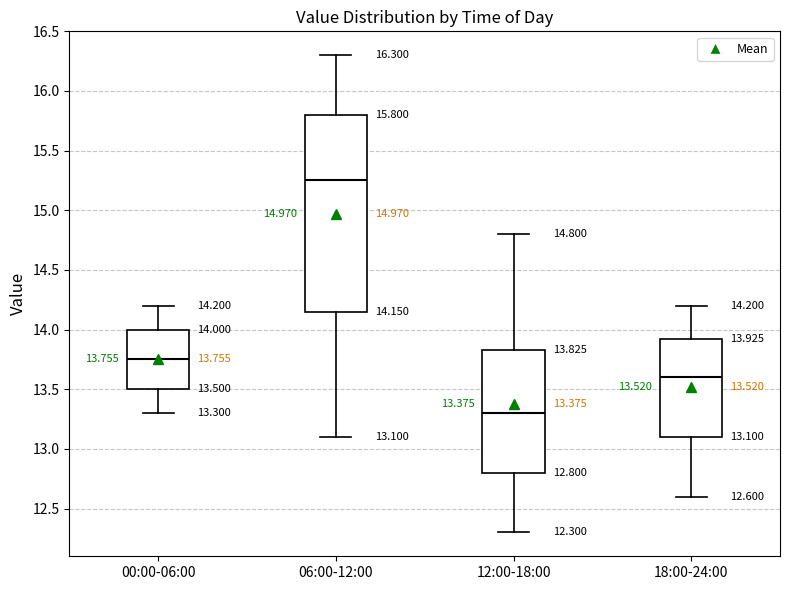

Comparing the boxes themselves (not the whiskers), which one is the tallest?

06:00-12:00